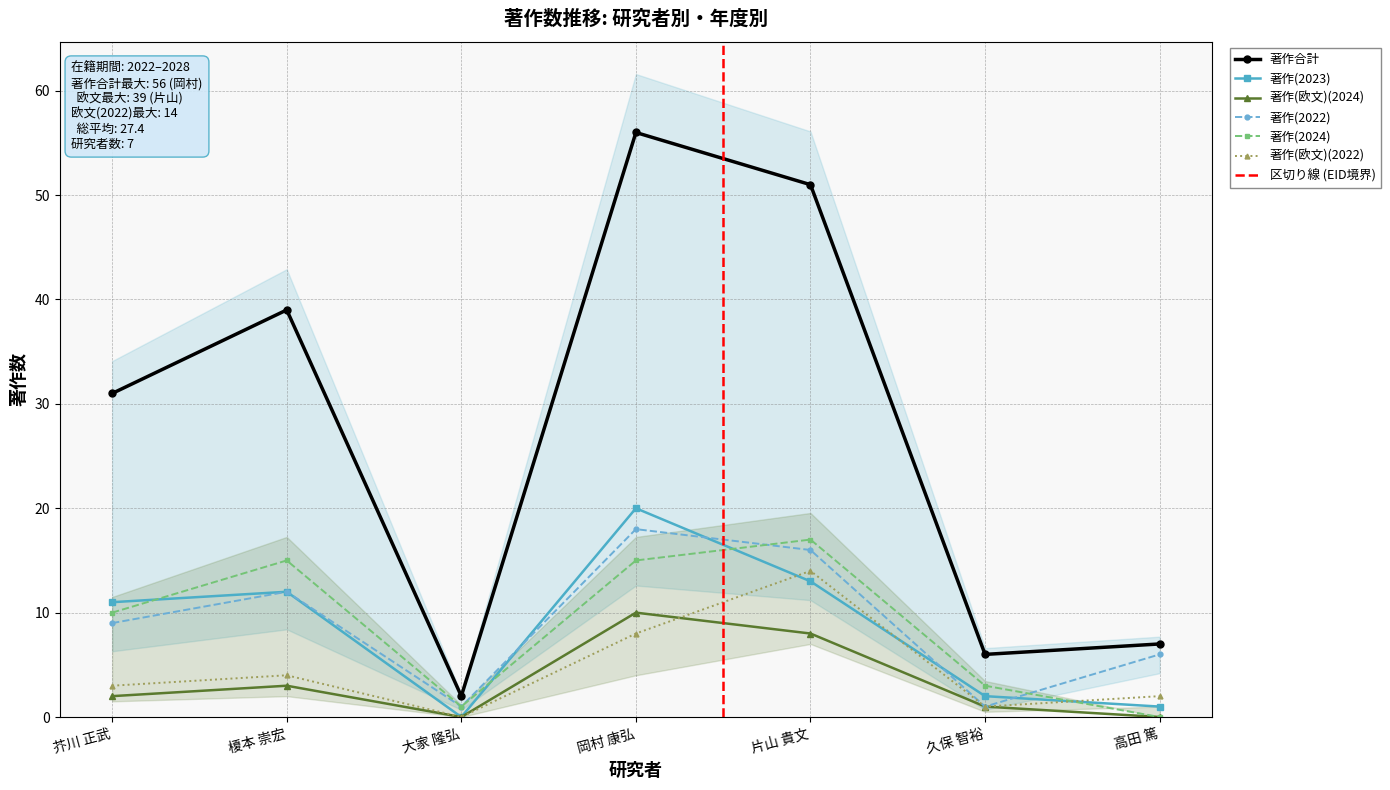

Which series ends up on top after the final intersection of 著作(2022) and 著作(2024)?

著作(2022)